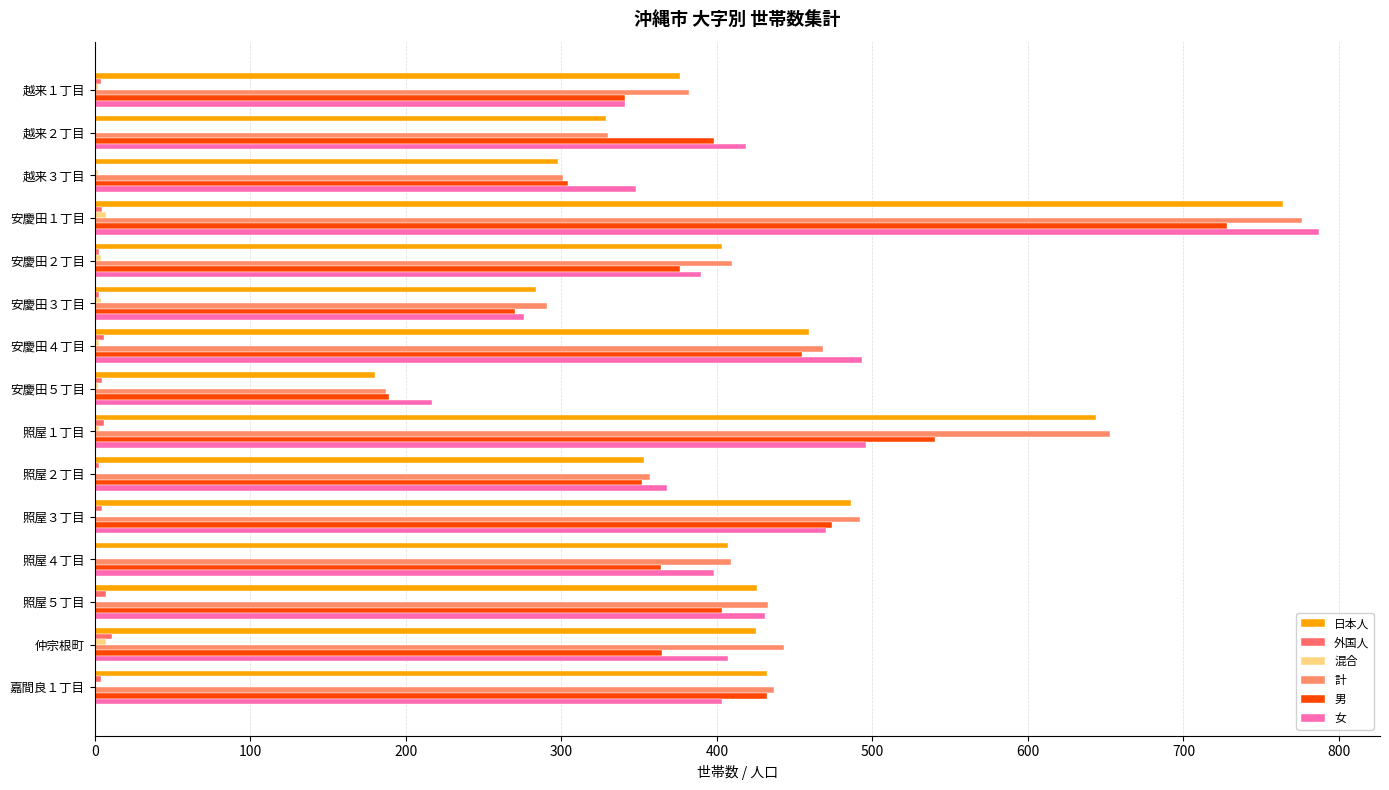

How many categories are shown in the chart?

15